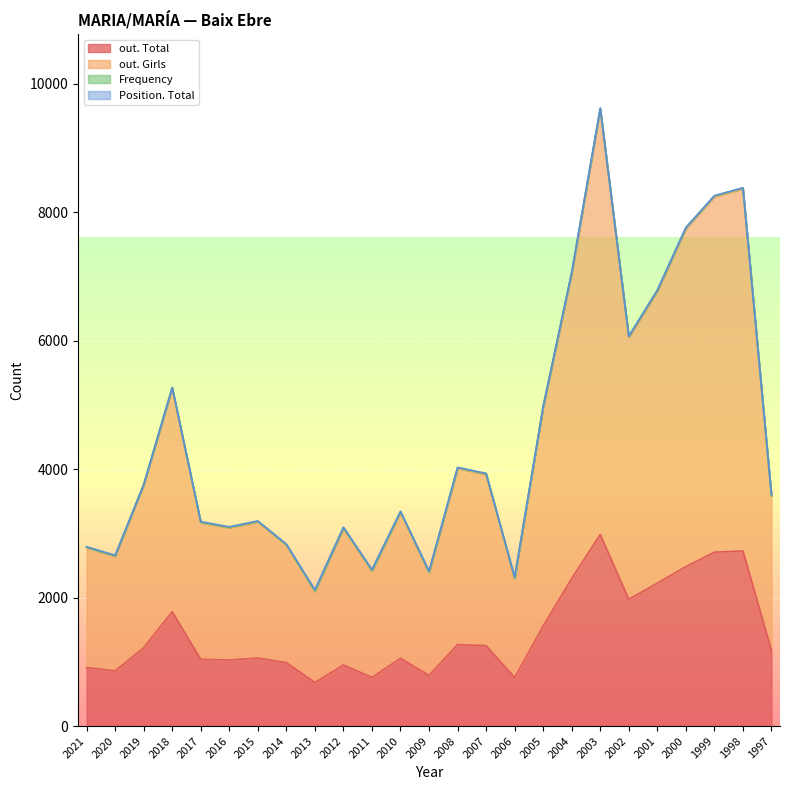

What is the value of the out. Girls point at the 5th from the left?

3183